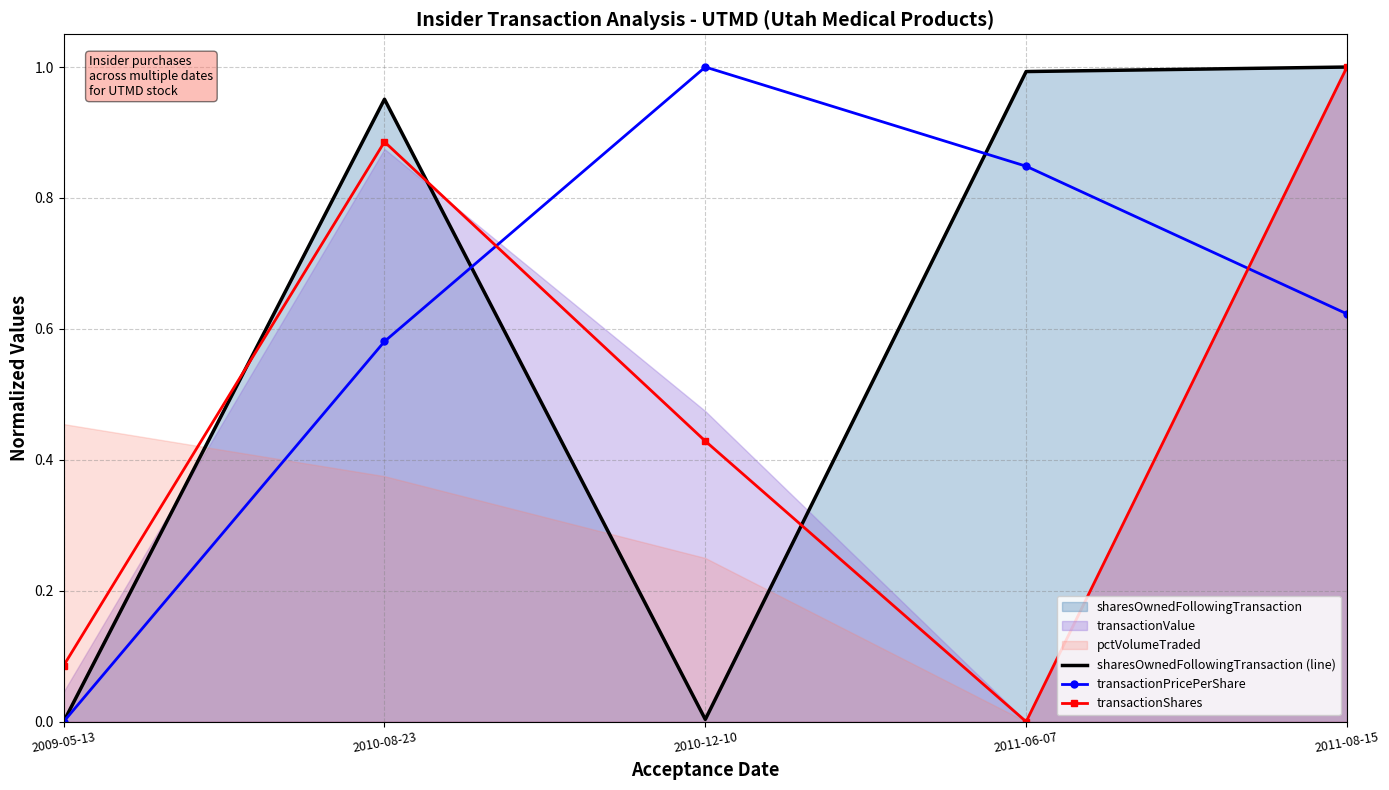

True or false: transactionPricePerShare and transactionShares intersect in this chart.

True